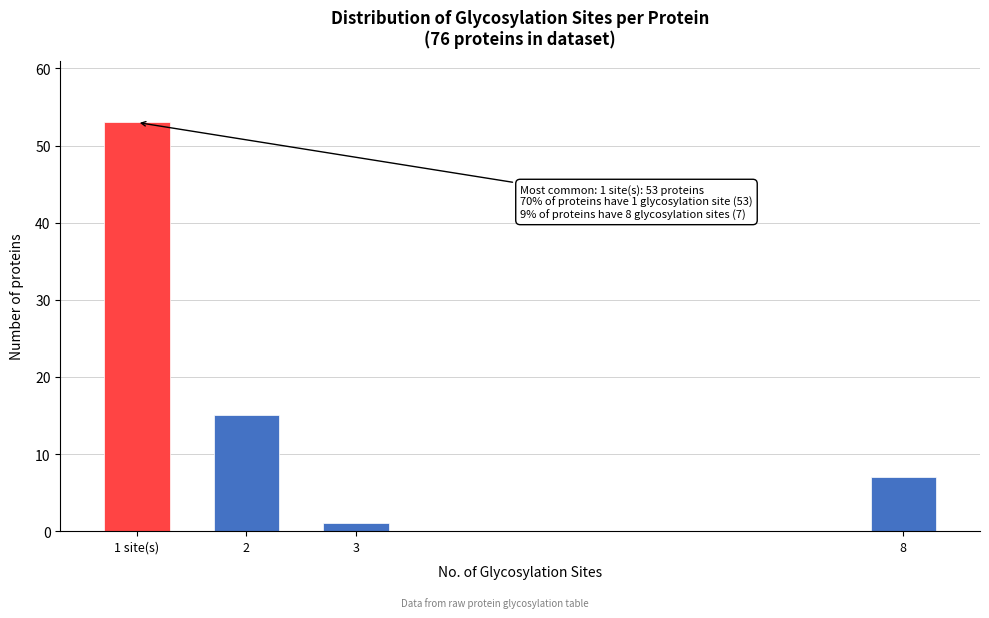

Reading left to right, list all the values displayed in this chart.

53	15	1	7